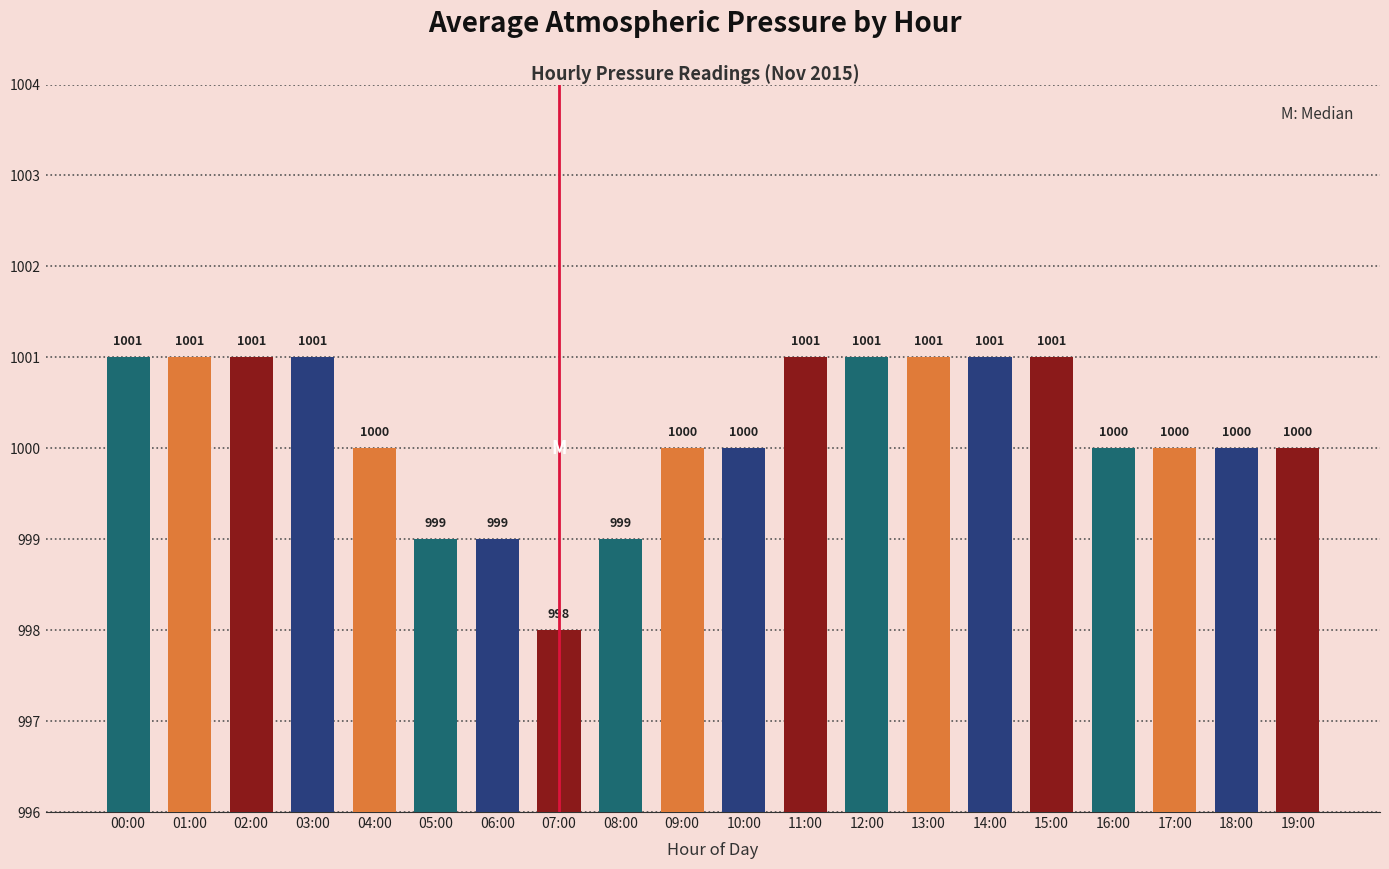

What is the greatest value displayed?

1001